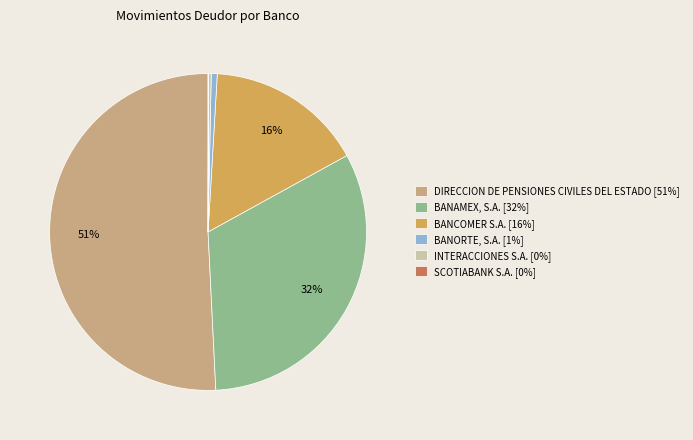

To the nearest percent, what is the average slice percentage?

17%